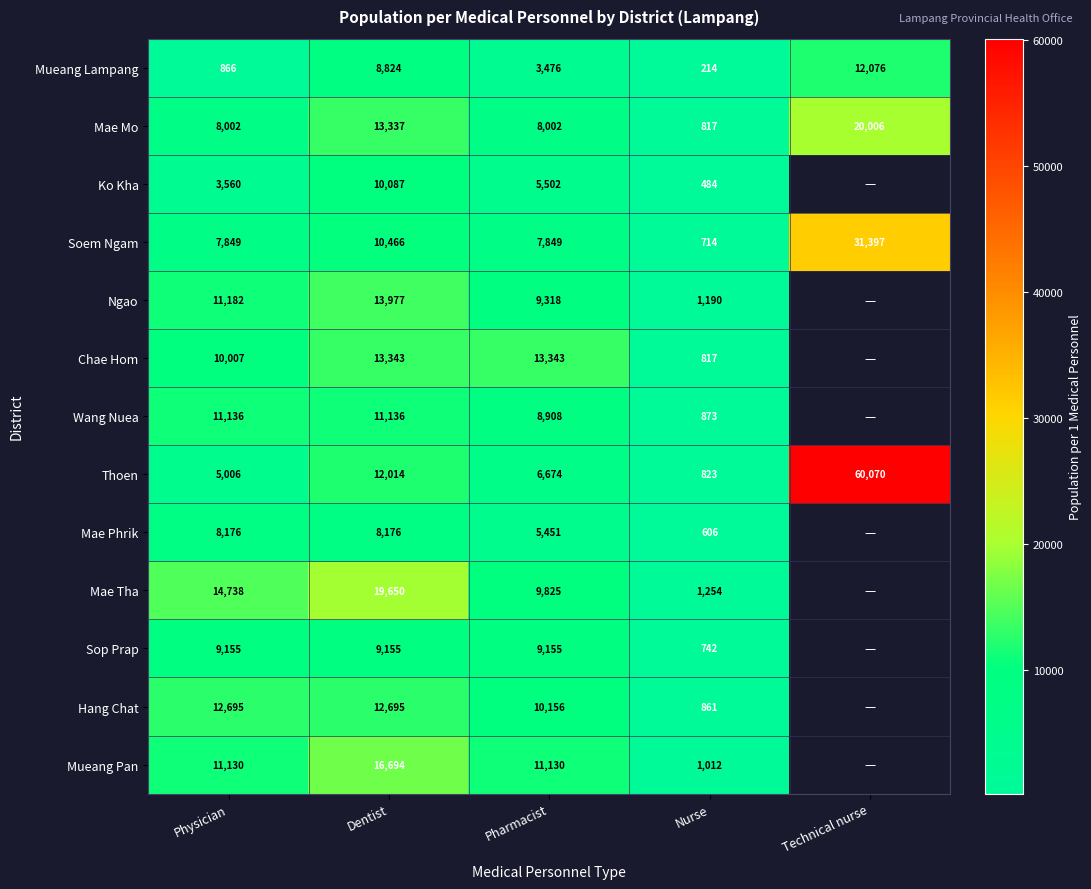

At which label does Thoen first exceed 6674?

Dentist